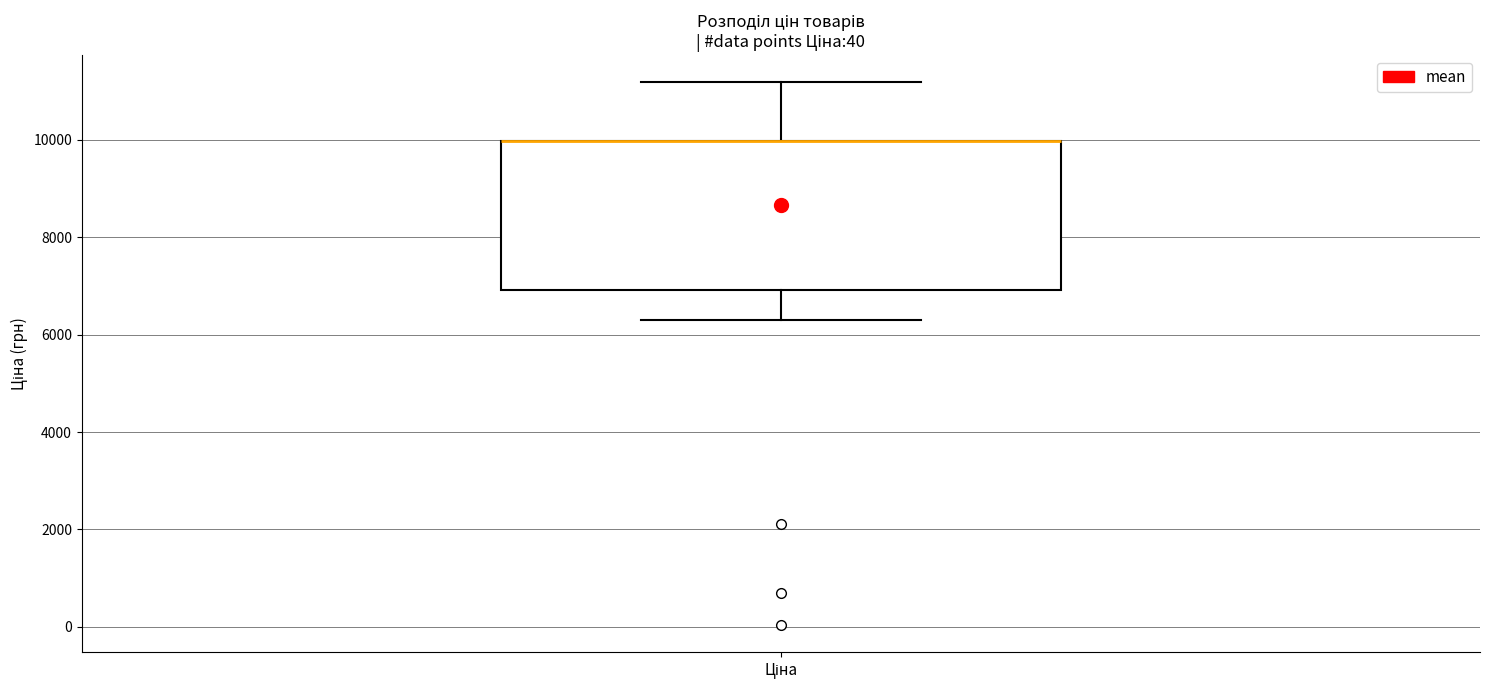

Read this box plot against the y-axis: the position of the median line, the range covered by the box, and the ends of both whiskers. The values are not printed on the chart, so give them approximately, as read against the axis.

median 10000 (drawn on the box's upper edge), box 7000 to 10000, whiskers 6400 to 11200